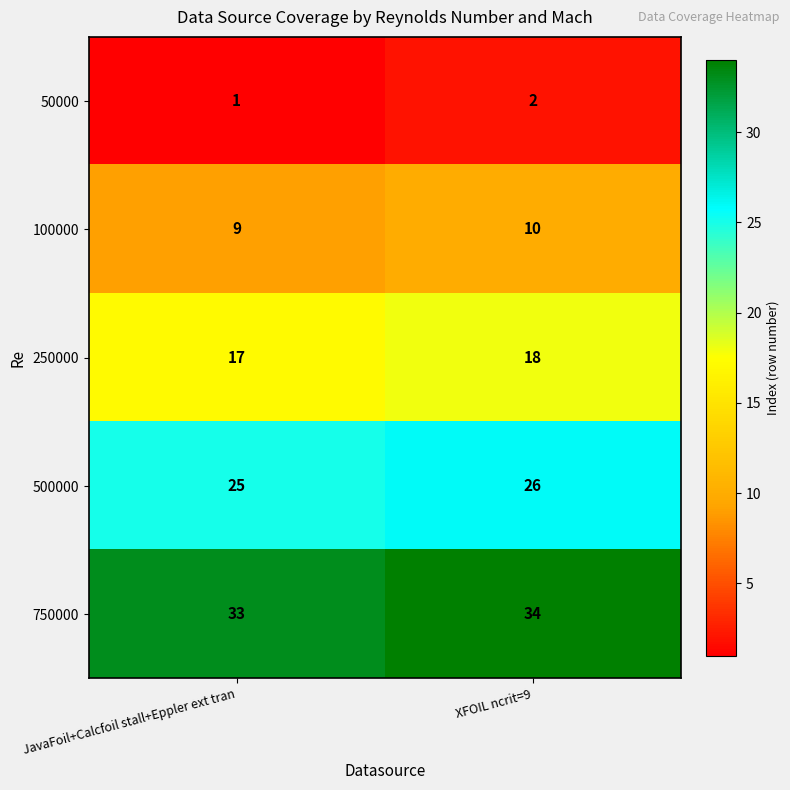

At which label is 50000 closest to 1?

JavaFoil+Calcfoil stall+Eppler ext tran